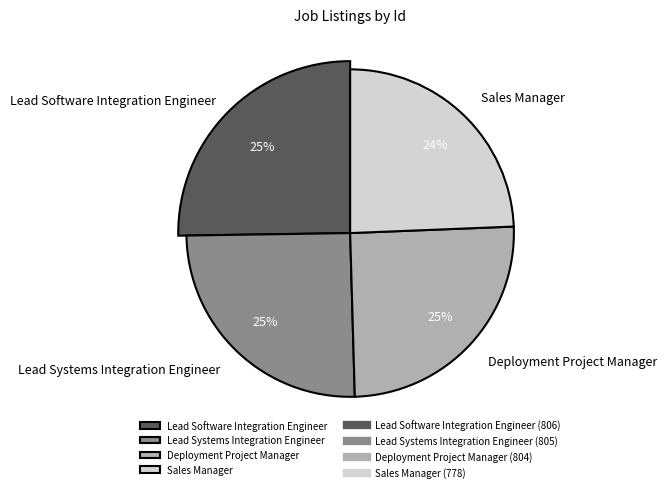

Is there a majority slice in this chart?

No